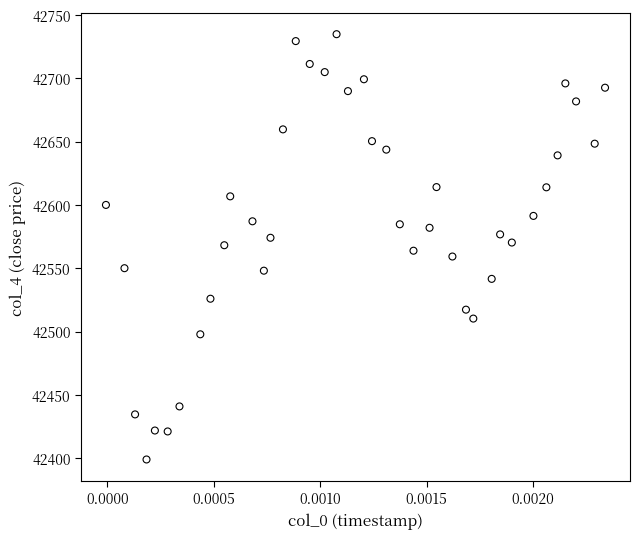

What is the range of Y values (max minus min)?

336.0